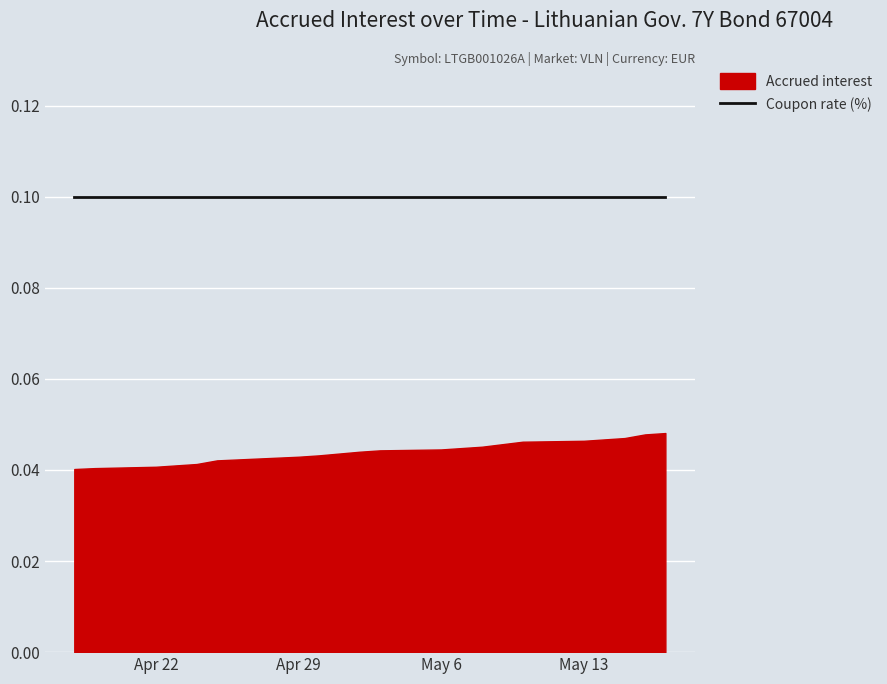

At which category is the sum across all series the highest?

2024-05-17